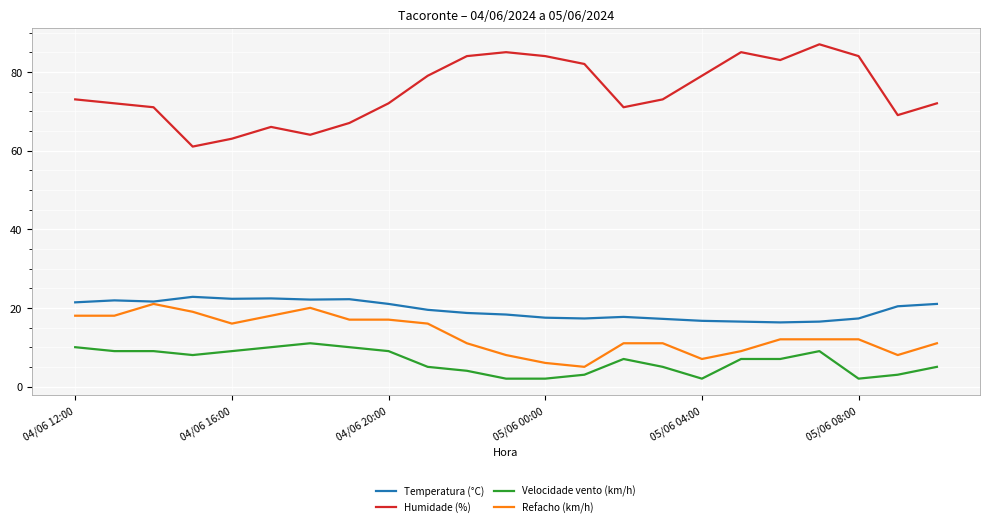

True or false: Refacho (km/h) and Humidade (%) cross at least once.

False